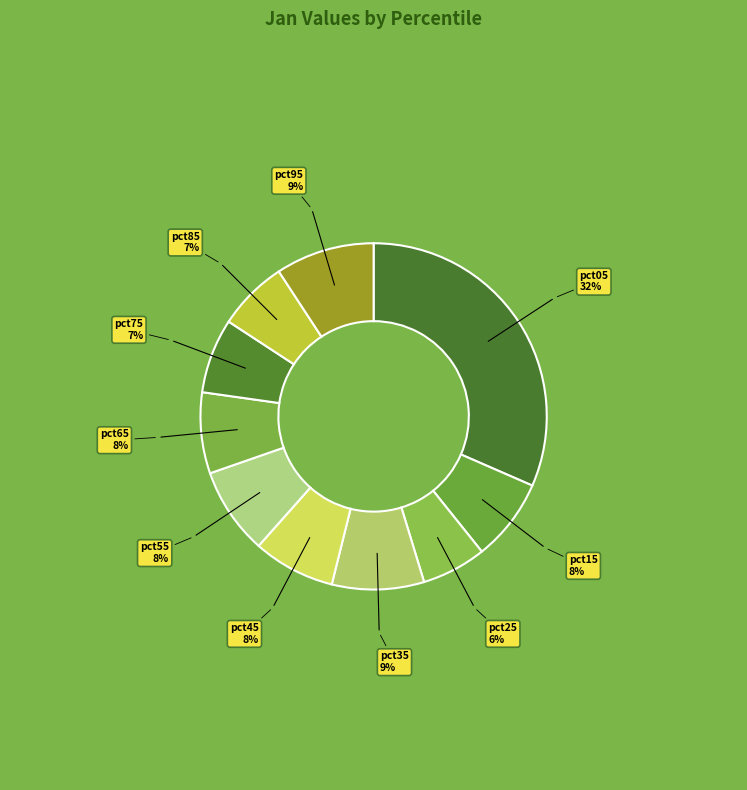

The pct35 slice represents 1% of the pie. True or false?

False